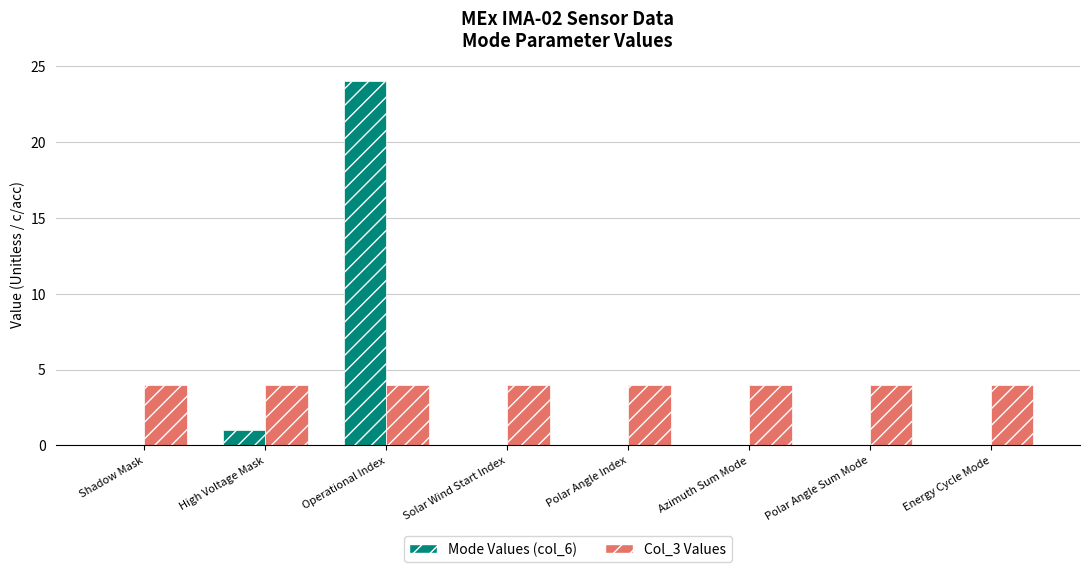

Where is Mode Values (col_6) nearest to the value 12?

High Voltage Mask